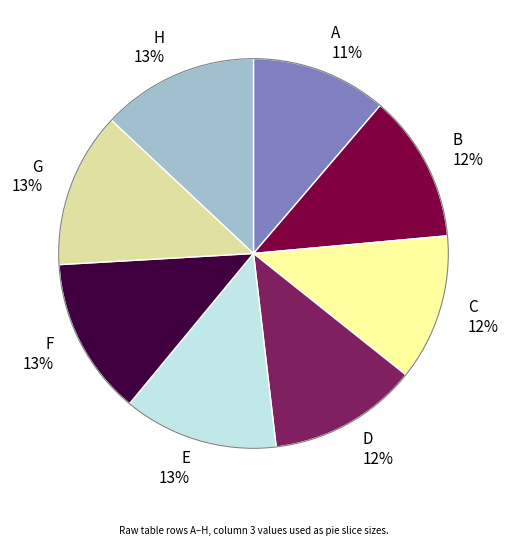

True or false: A accounts for 11% of the total.

True